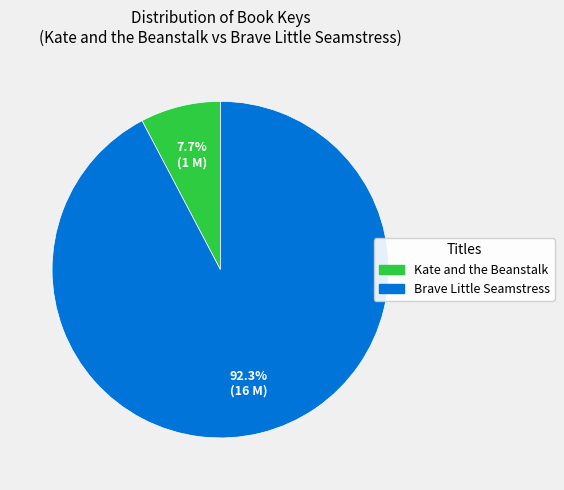

Which category has the biggest portion of the pie?

Brave Little Seamstress